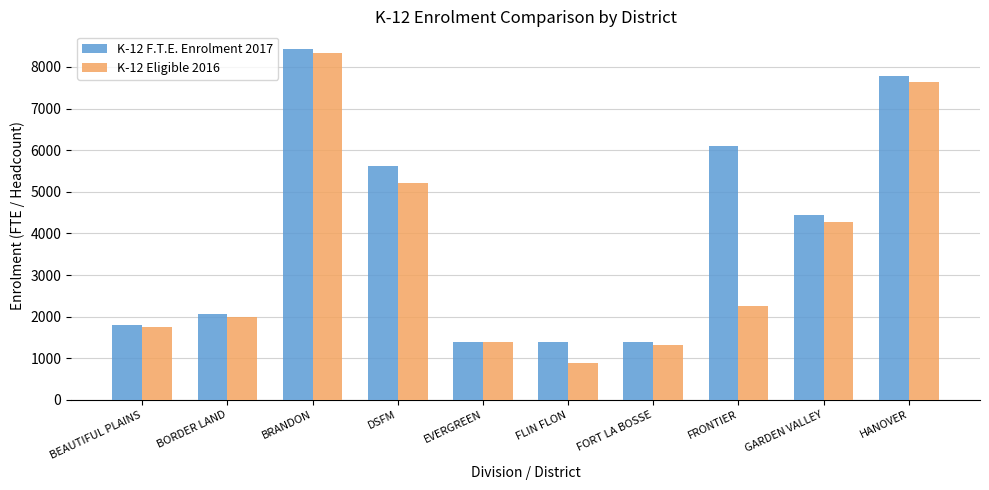

What is the total value across all series at FLIN FLON?

2265.6